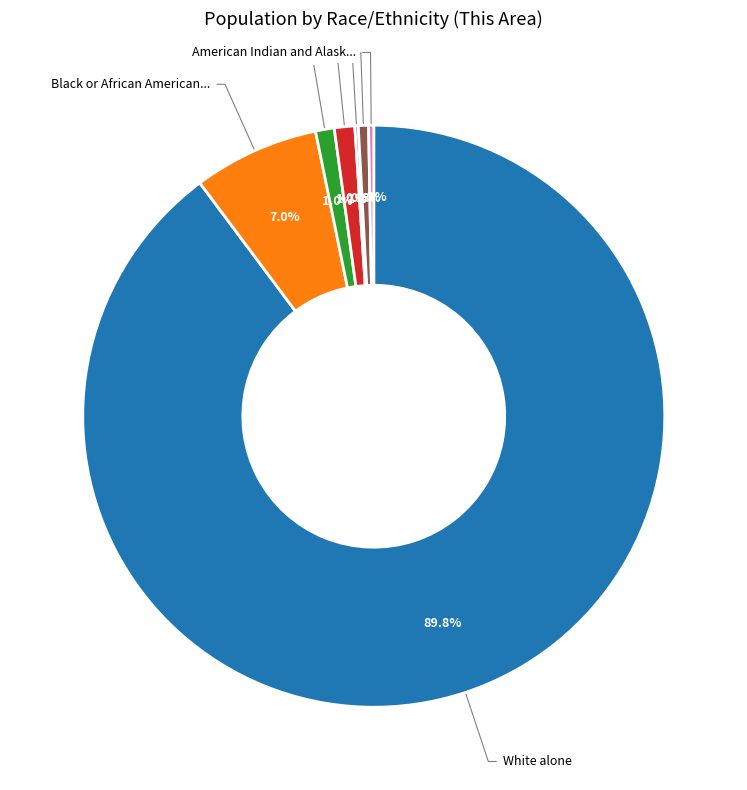

What is the smallest slice in the pie chart?

Native Hawaiian and Other Pacific